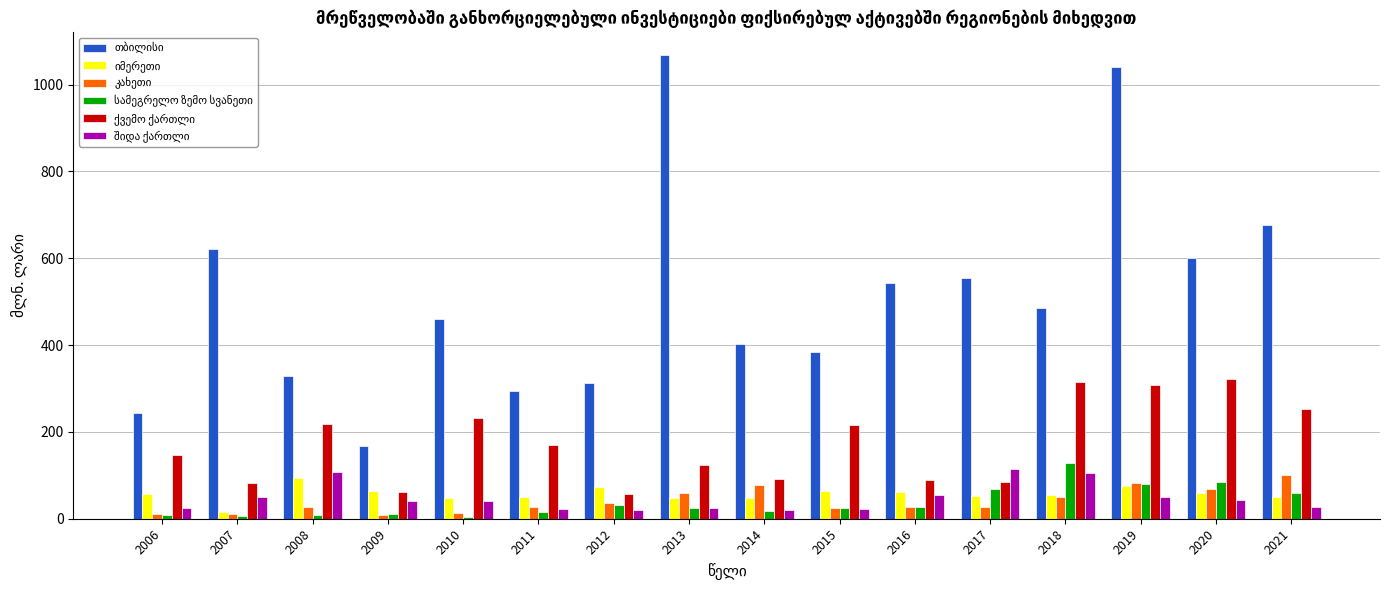

At how many categories does at least one series exceed 608?

4